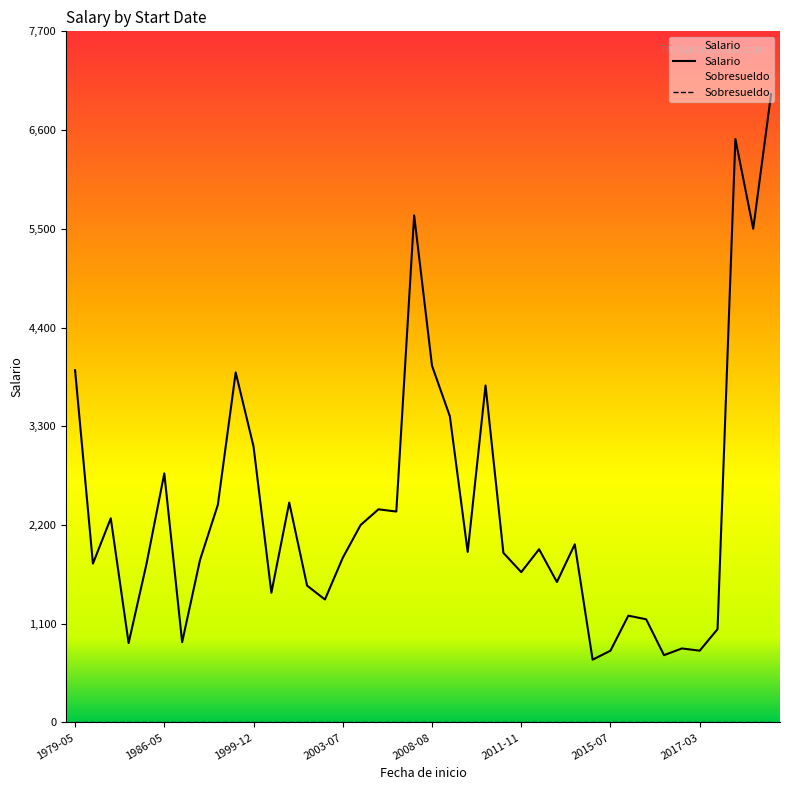

List the series in order of their overall mean, lowest first.

Sobresueldo, Salario